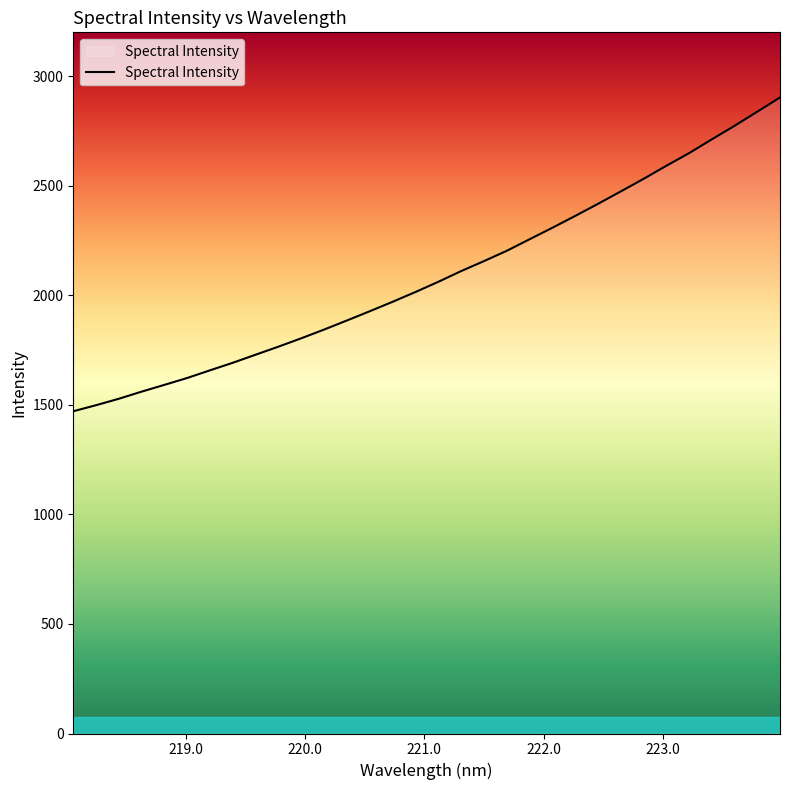

What is the greatest value displayed?

2902.7